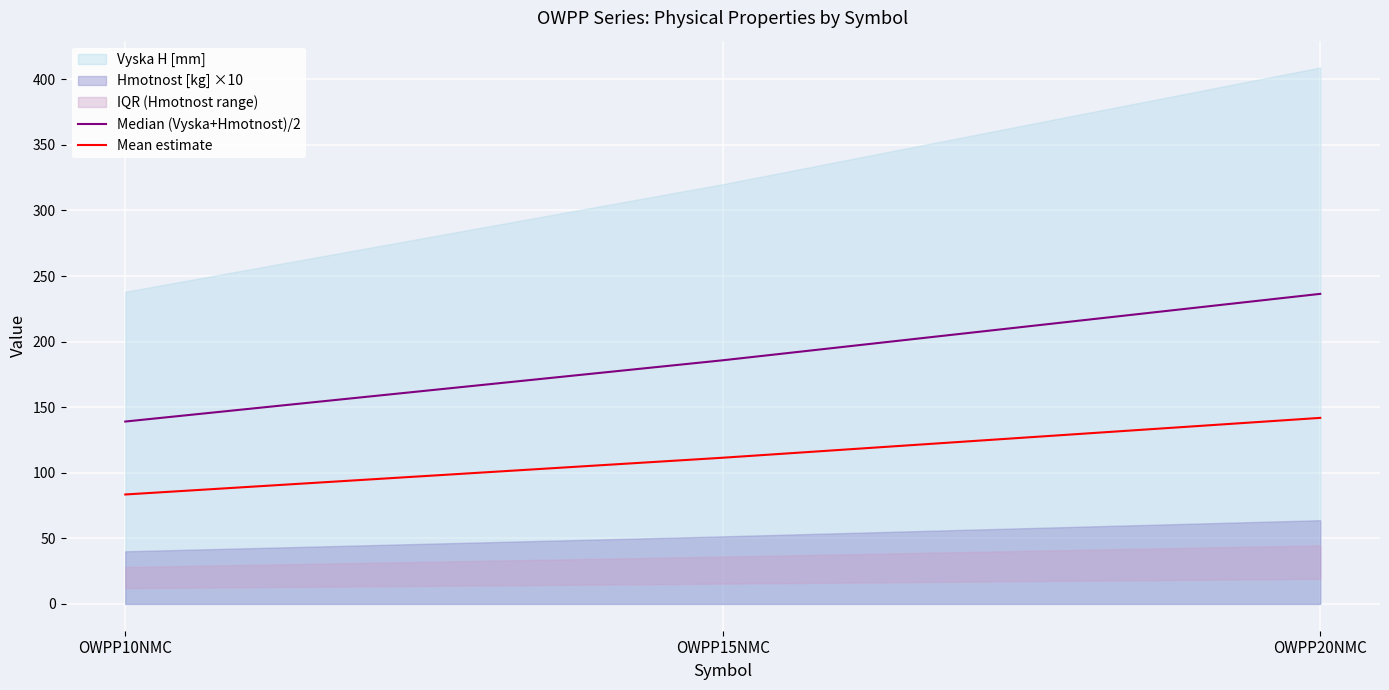

Reading right to left, transcribe all the data shown in this chart.

Median (Vyska+Hmotnost)/2: 236.4	185.8	139.1
Mean estimate: 141.8	111.5	83.4